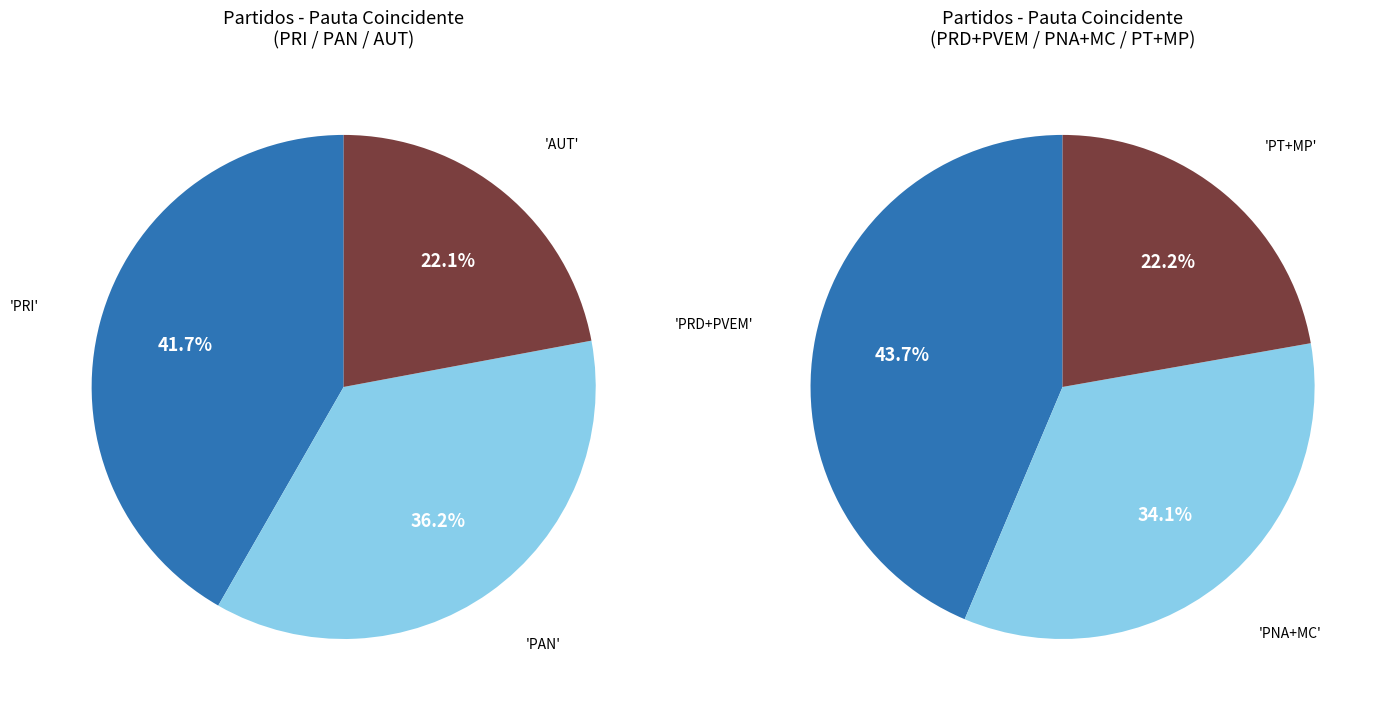

Is there a majority slice in this chart?

No